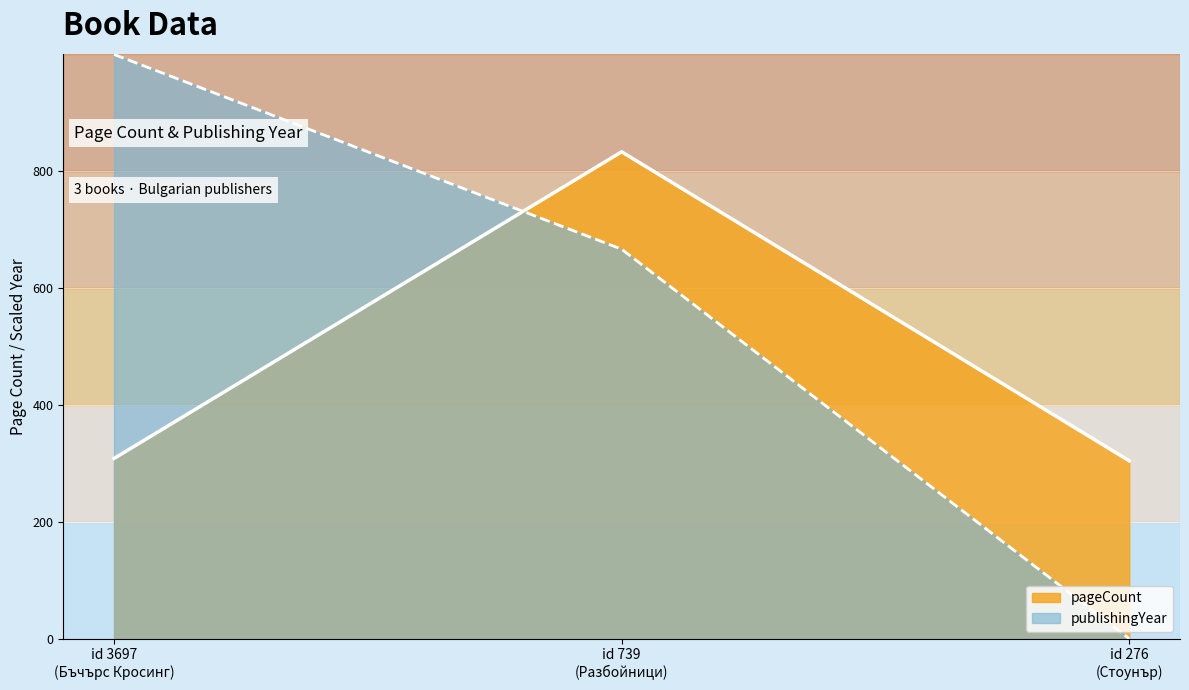

Reading left to right, extract all data points from this chart.

pageCount: id 3697
(Бъчърс Кросинг)=308.0	id 739
(Разбойници)=832.0	id 276
(Стоунър)=304.0
publishingYear: id 3697
(Бъчърс Кросинг)=998.4	id 739
(Разбойници)=665.6	id 276
(Стоунър)=0.0